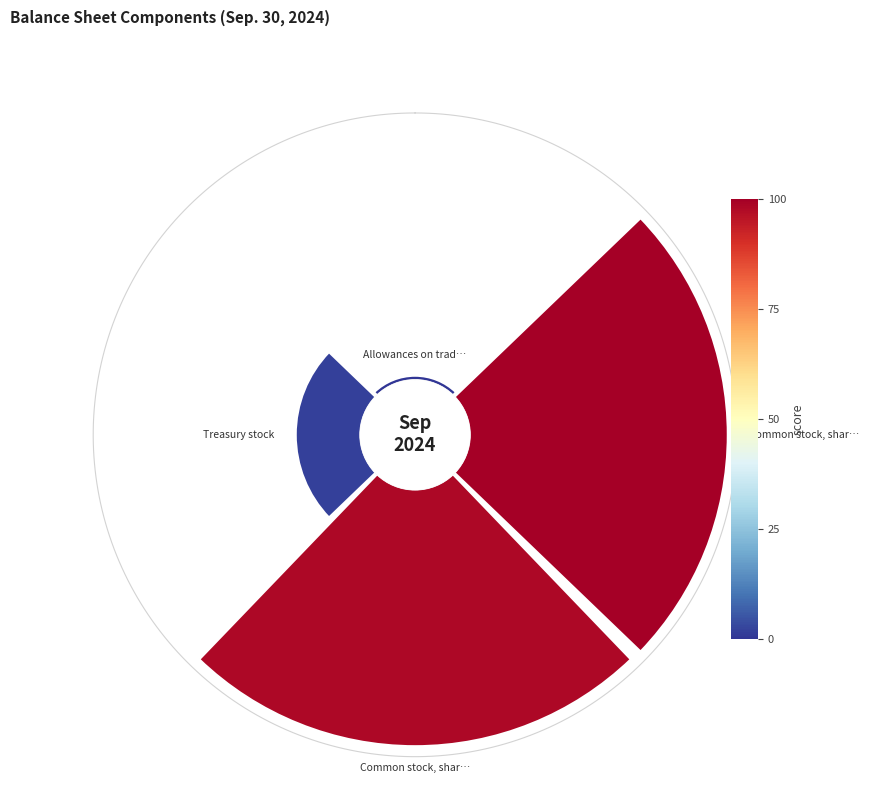

Which has a higher value, Treasury stock or Common stock, shares issued?

Common stock, shares issued